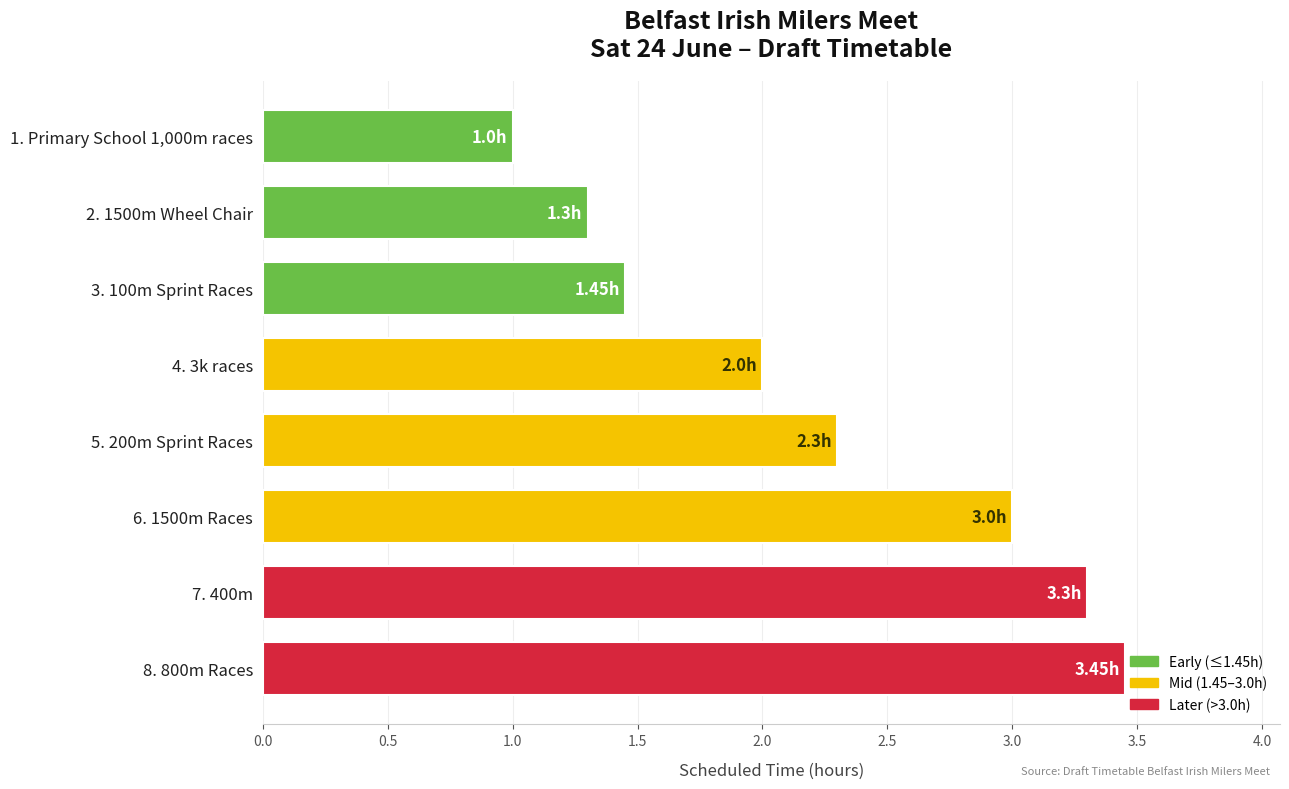

What is the average value?

2.2